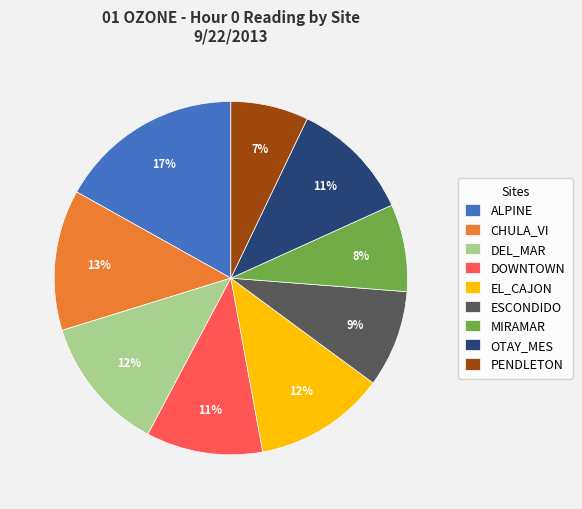

Is the sum of ESCONDIDO and PENDLETON greater than half?

No